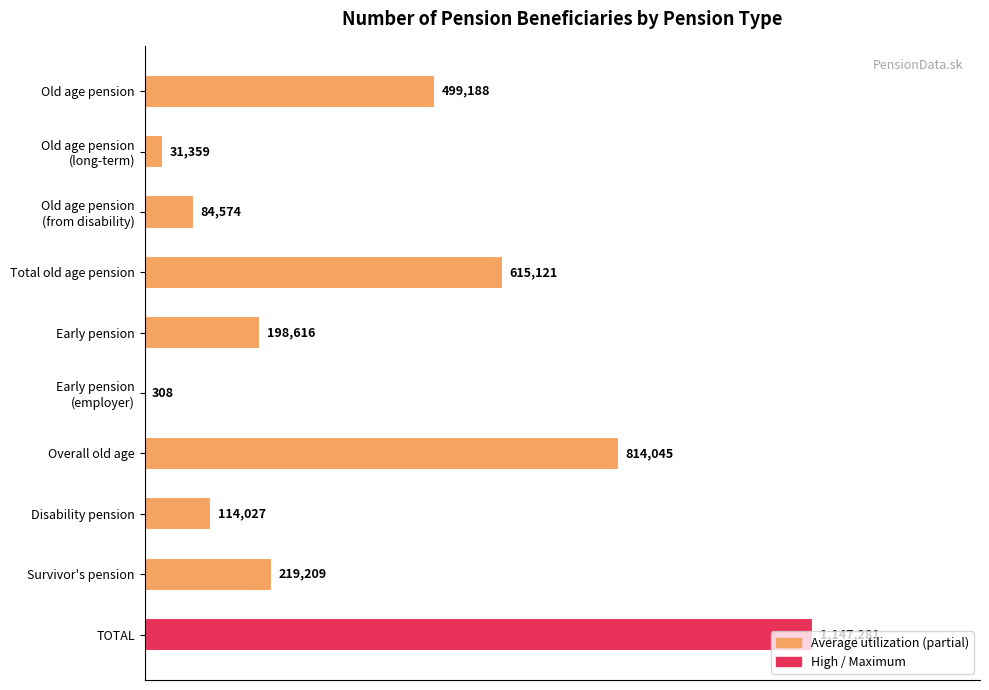

What is the sum of all values?

3723728